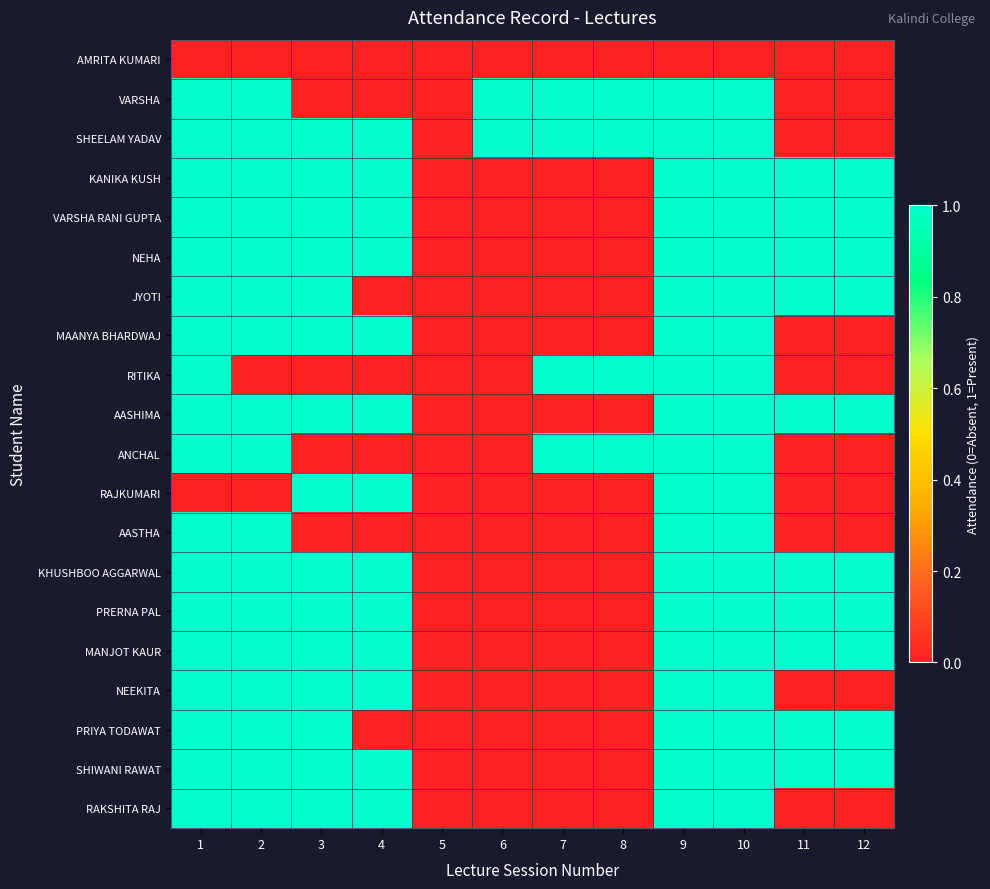

Between 4 and 8, which series saw the biggest shift?

VARSHA